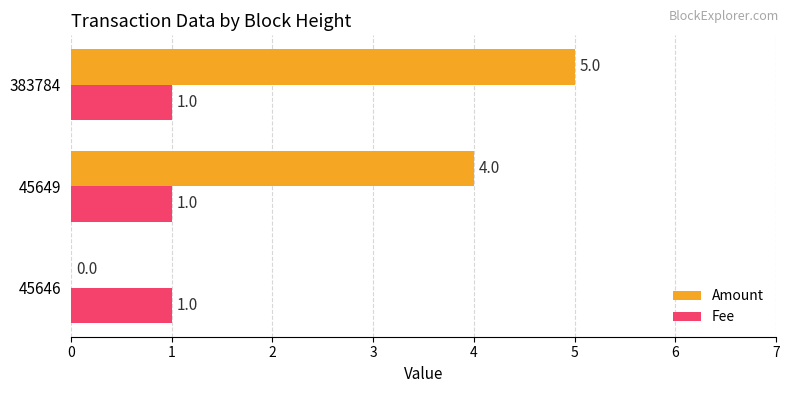

Which series changed the most between 45649 and 383784?

Amount